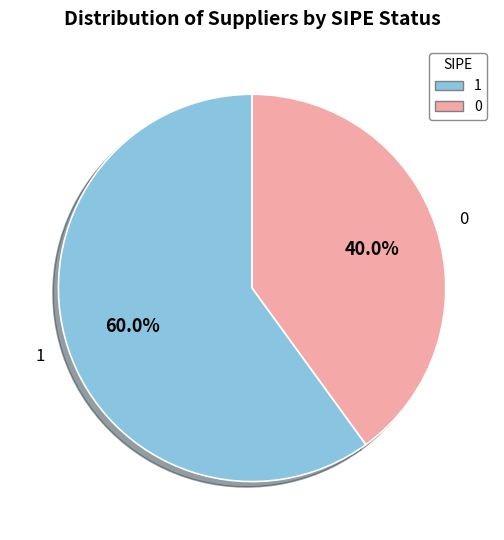

Is there any slice that represents more than half of the pie?

Yes